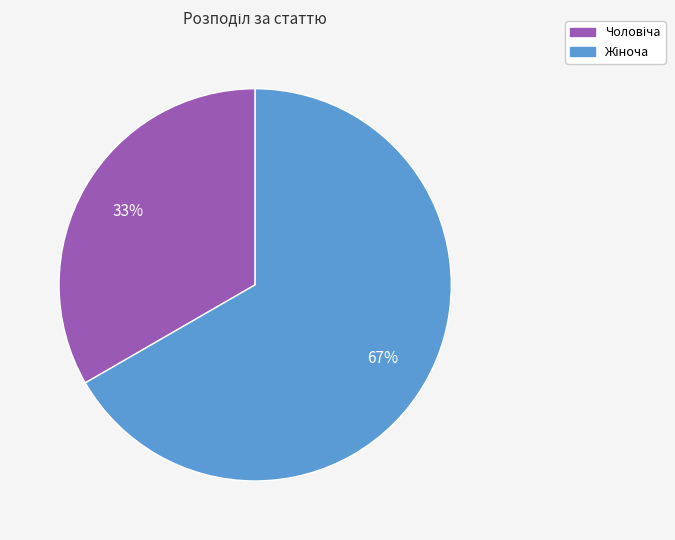

To the nearest percent, what is the average slice percentage?

50%